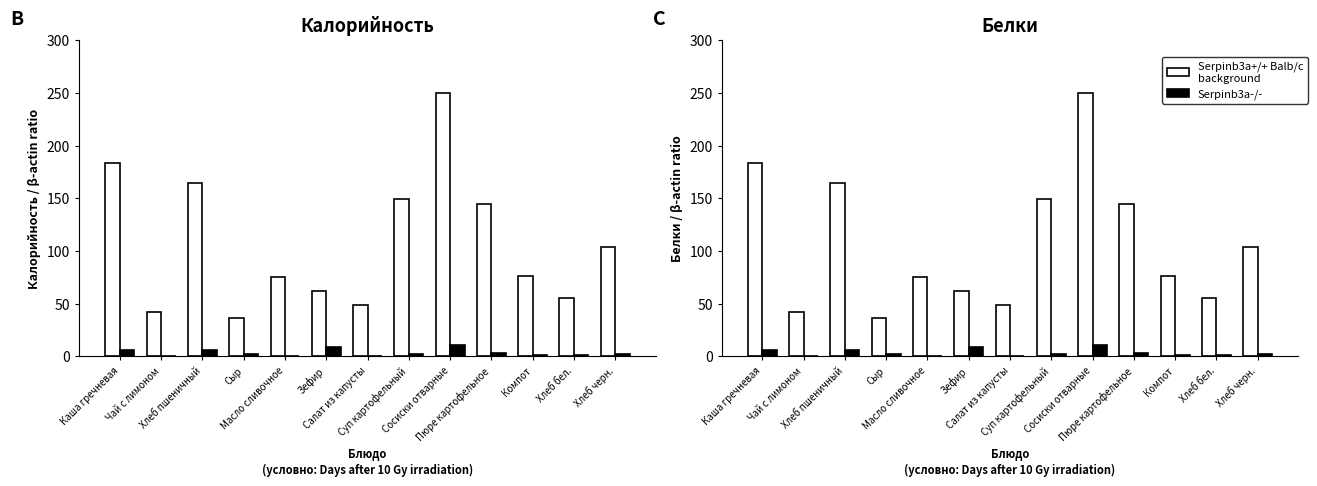

List the labels in order of Serpinb3a-/- value, largest first.

Сосиски отварные, Зефир, Каша гречневая, Хлеб пшеничный, Пюре картофельное, Хлеб черн., Сыр, Суп картофельный, Хлеб бел., Компот, Чай с лимоном, Масло сливочное, Салат из капусты